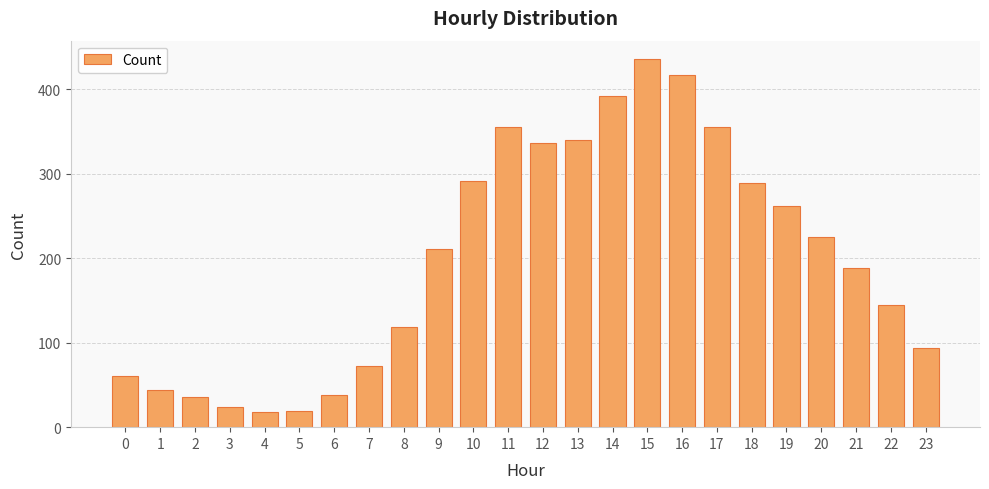

Read the value at 23.

94